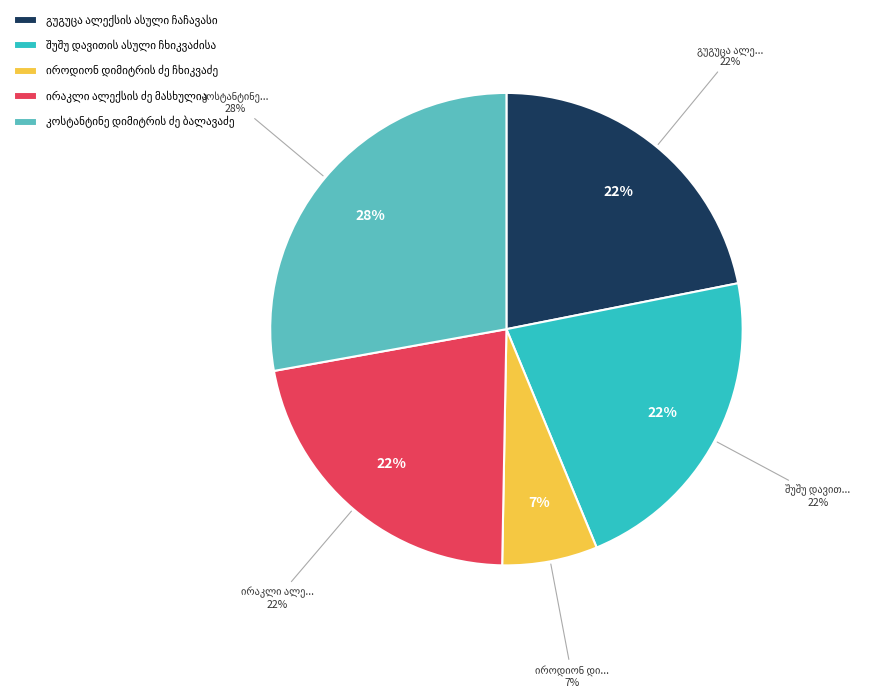

Is there any slice that represents more than half of the pie?

No